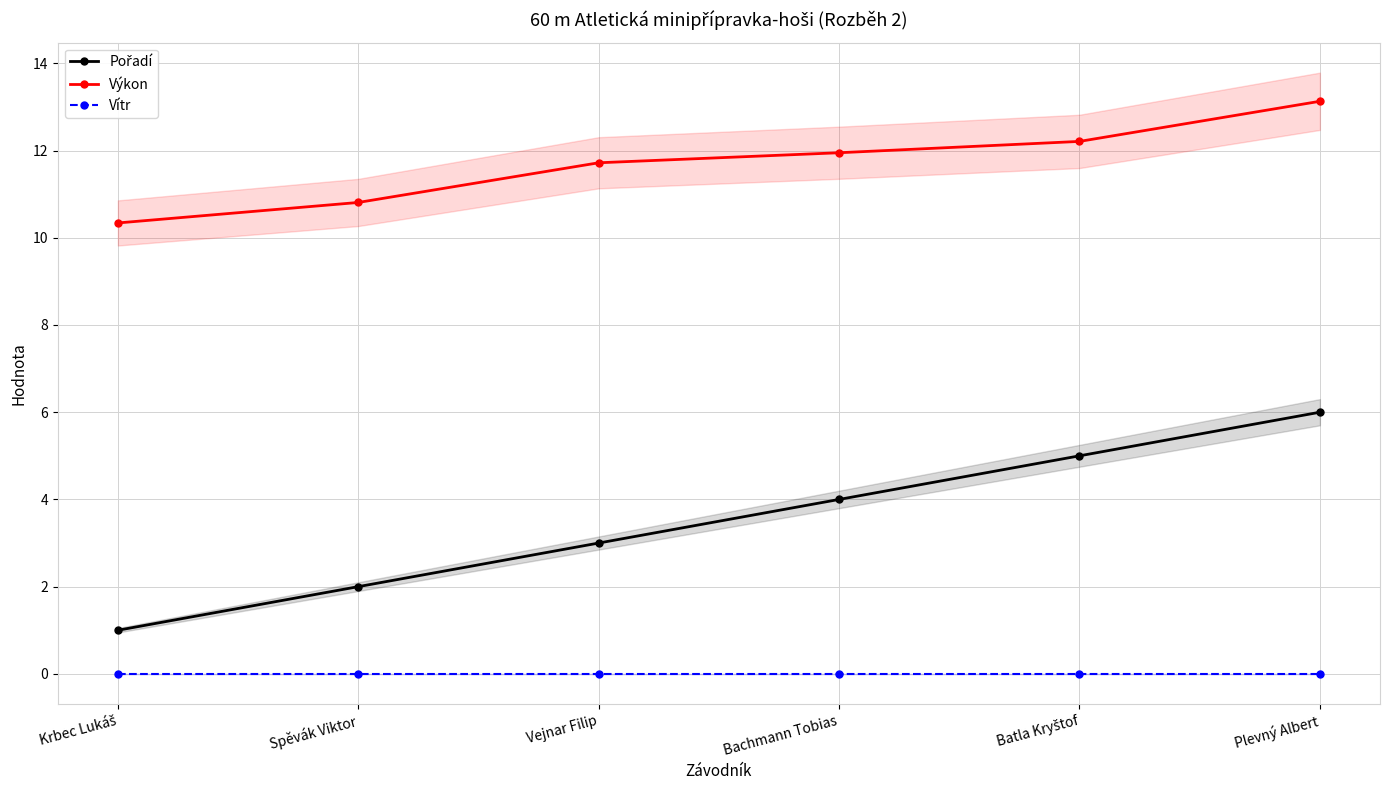

What is the difference between the highest and lowest values at Spěvák Viktor?

10.8